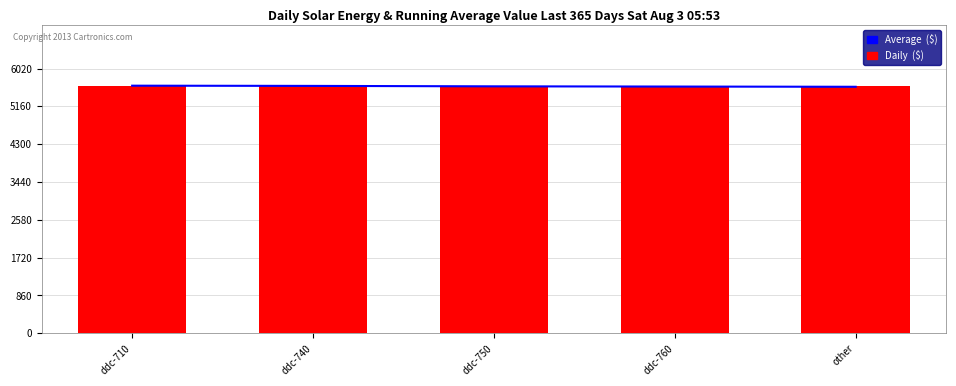

What are all the series names shown in the legend?

Average  ($), Daily  ($)